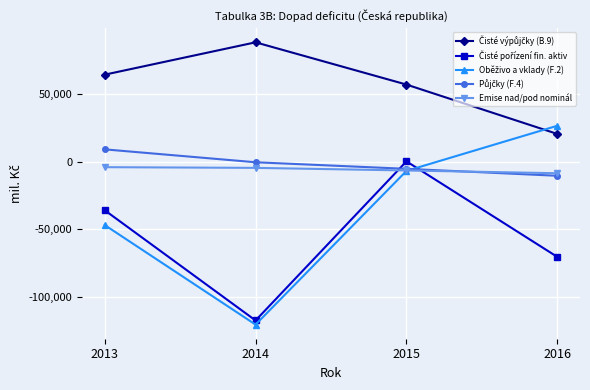

What is the greatest value displayed?

88064